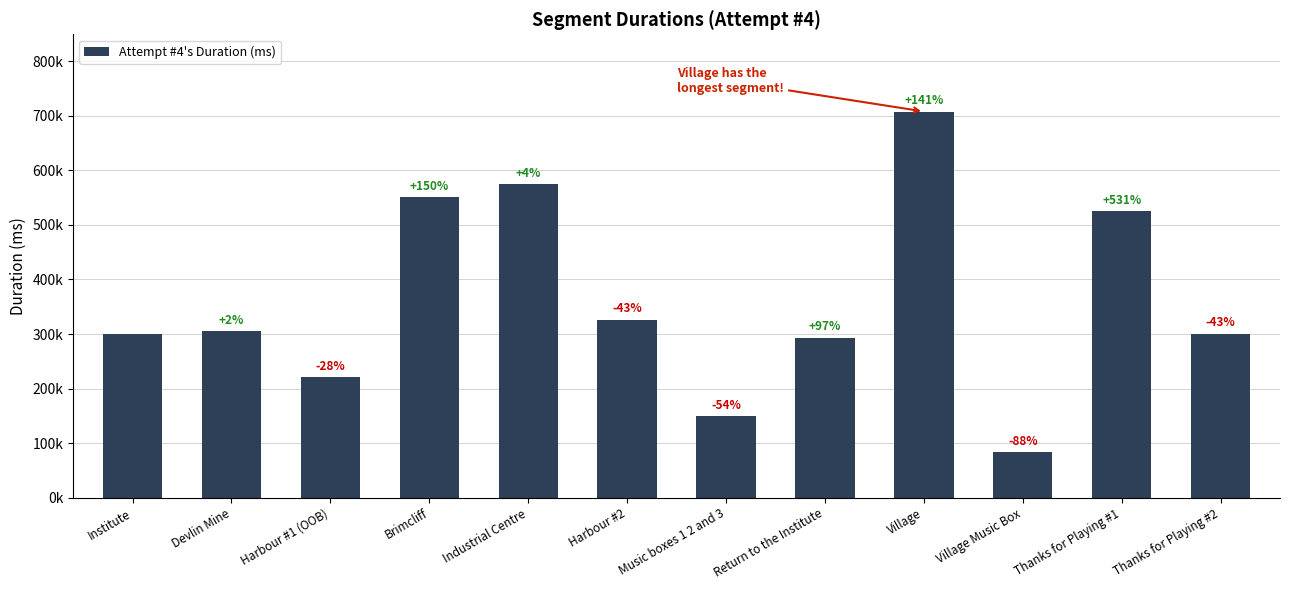

Are the bars horizontal?

No